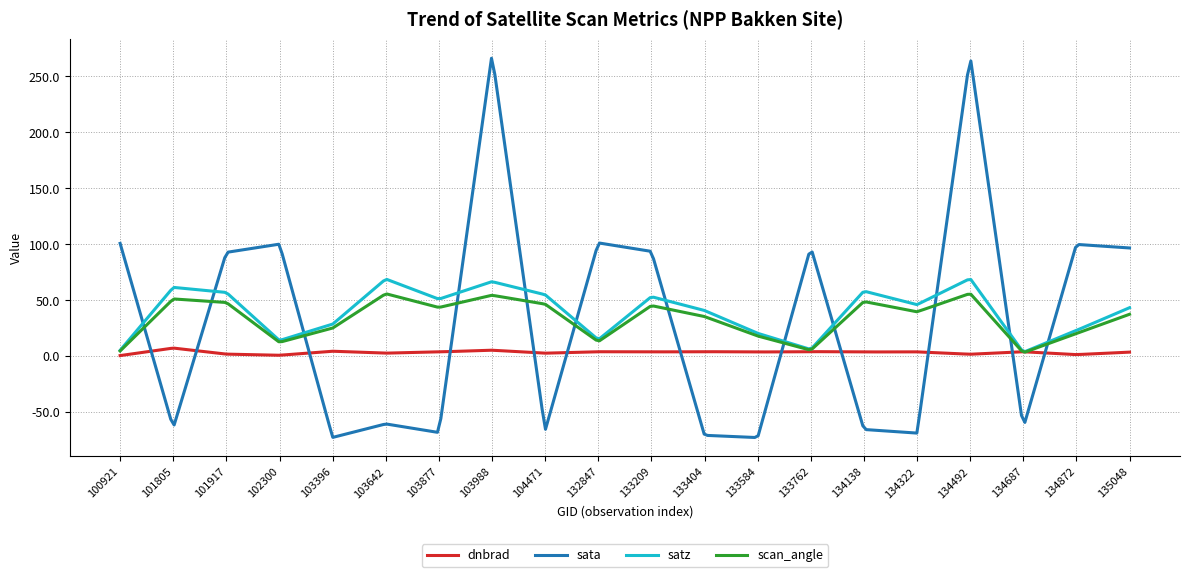

What is the maximum value for scan_angle?

55.5